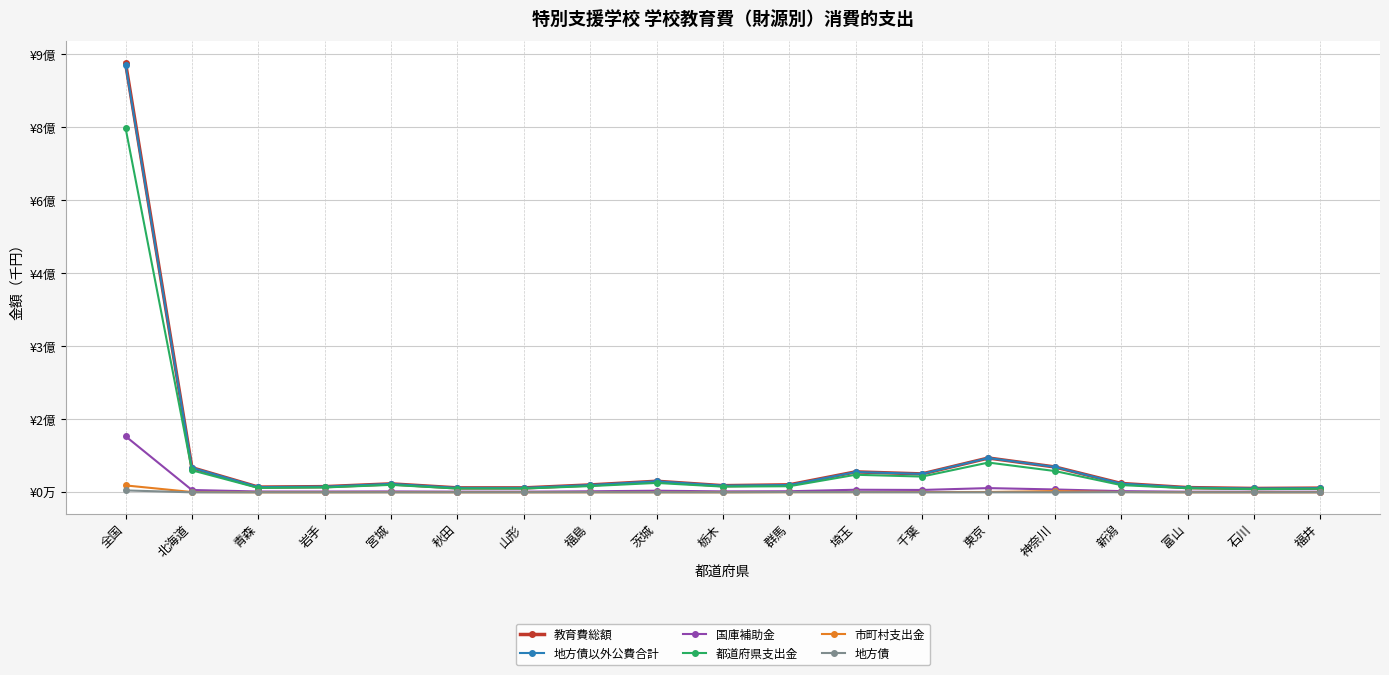

The value of 教育費総額 at 宮城 is 26842808. True or false?

False